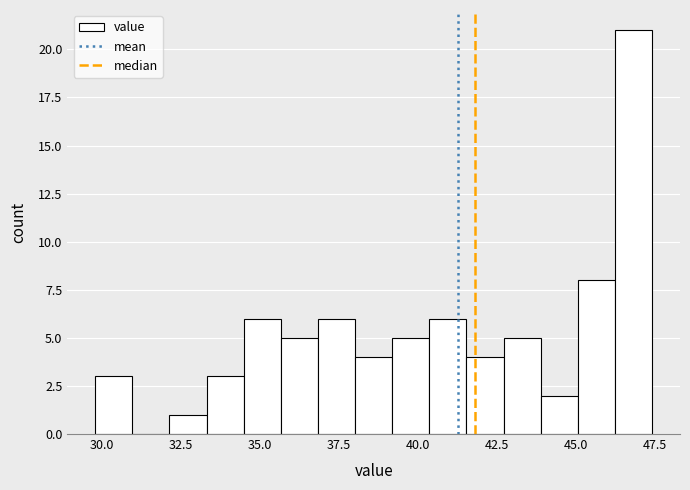

Read against the x-axis, roughly where is the centre of the tallest bar?

47.0